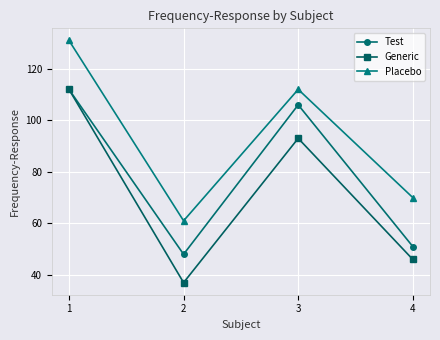

At which label does Placebo first exceed 112?

1